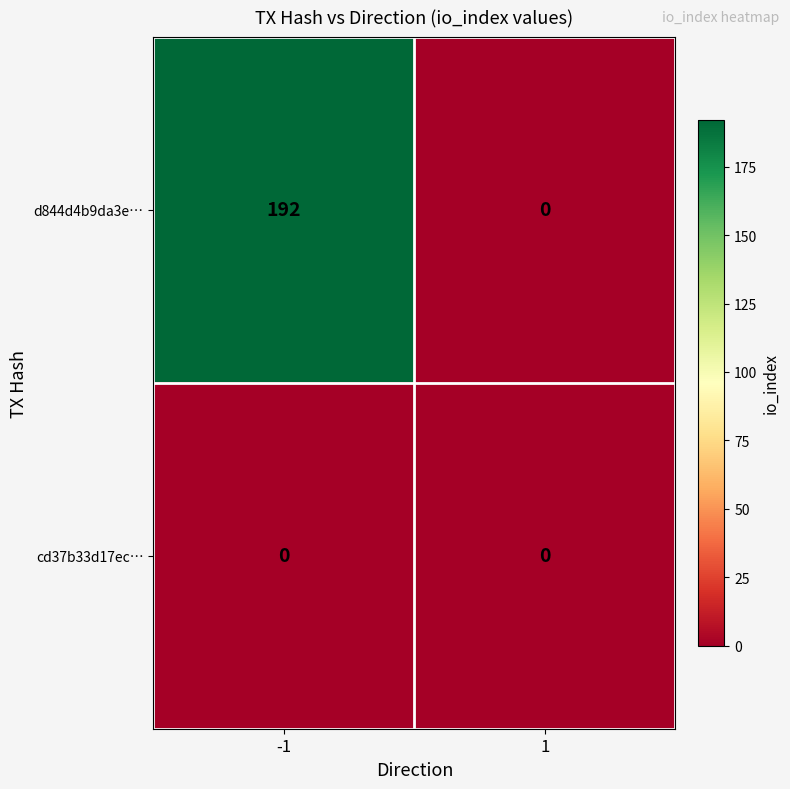

List the series in order of their overall mean, highest first.

d844d4b9da3e…, cd37b33d17ec…